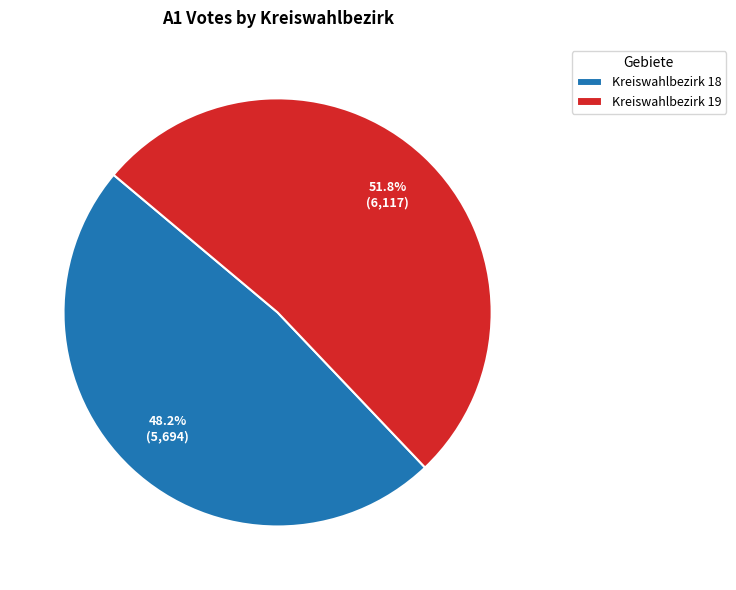

To the nearest percent, what portion does Kreiswahlbezirk 18 represent?

48%